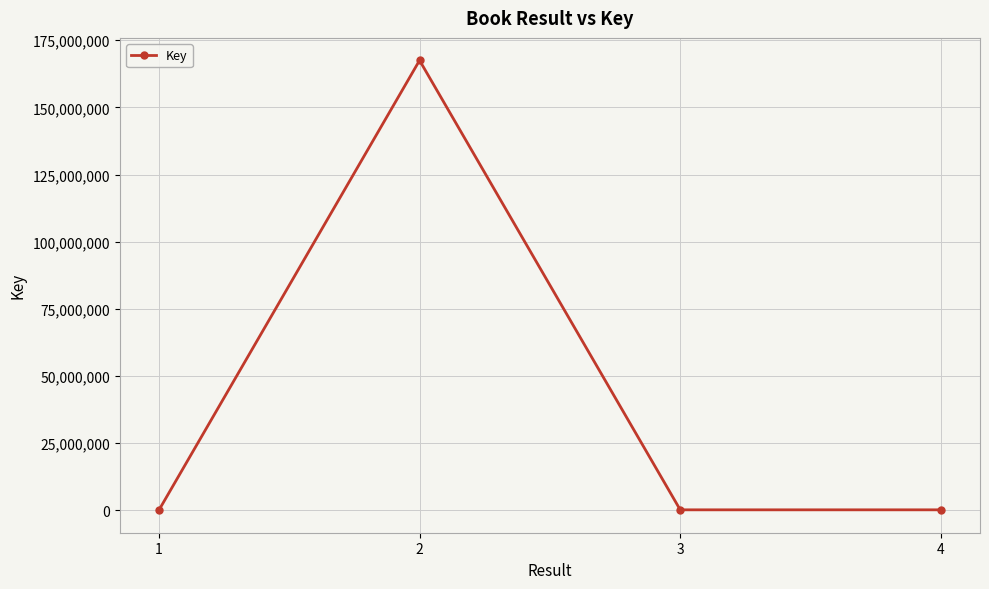

The value at 4 is 153010. True or false?

True